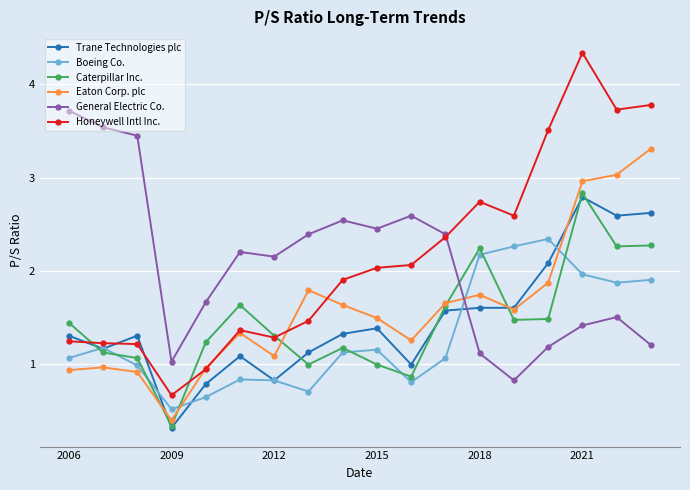

Which series has the widest spread of values?

Honeywell Intl Inc.